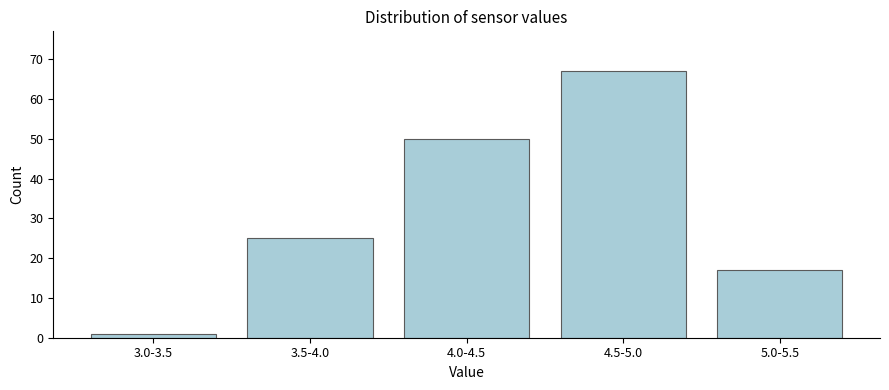

Reading left to right, extract all data points from this chart.

3.0-3.5=1	3.5-4.0=25	4.0-4.5=50	4.5-5.0=67	5.0-5.5=17